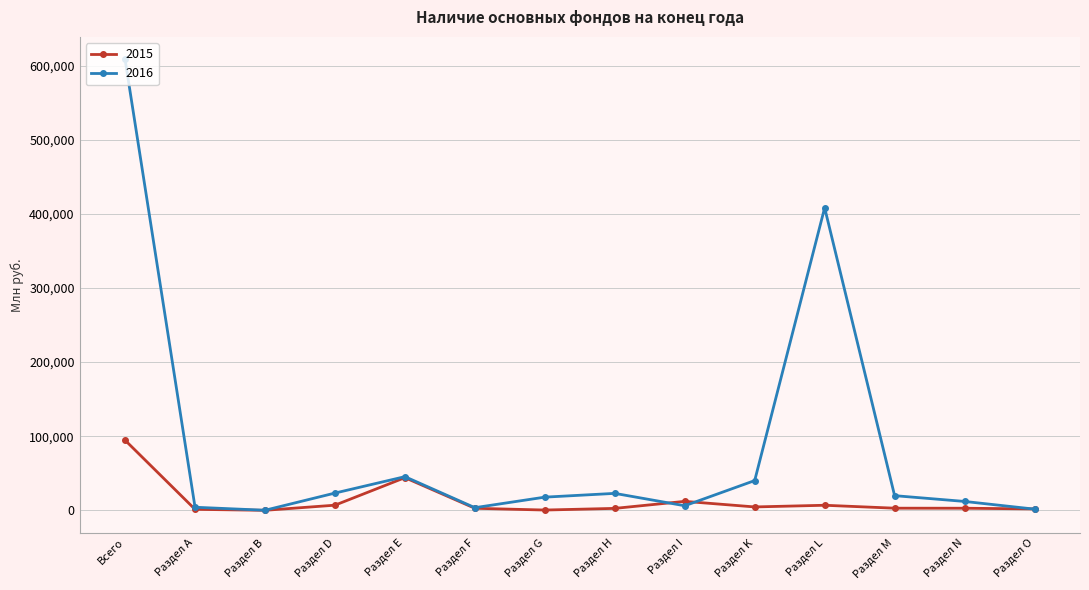

Is it true that 2015 equals 94641 at Всего?

True